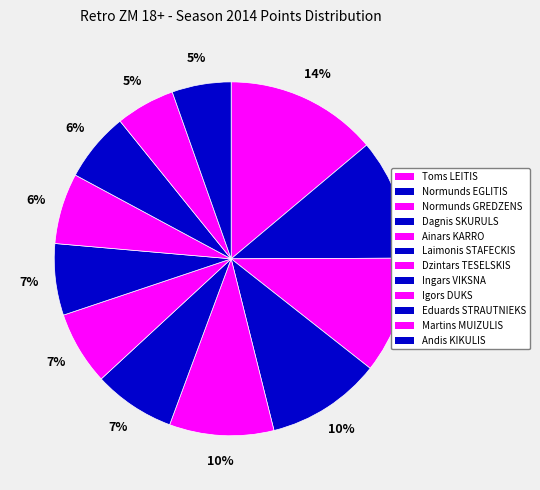

Is Dzintars TESELSKIS the majority of the pie?

No